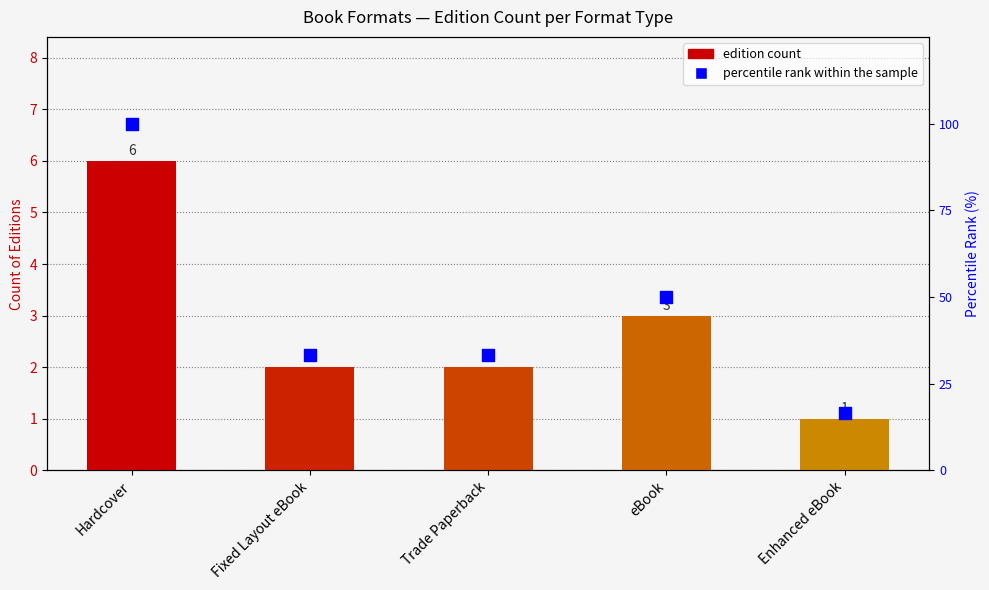

Is the value of percentile rank within the sample at Trade Paperback greater than the value of Format Count at Trade Paperback?

Yes